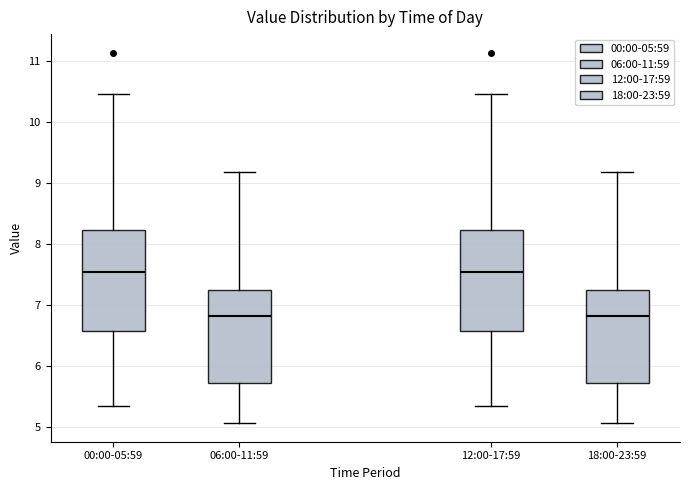

Reading left to right, read every box against the y-axis: the position of its median line, the range the box covers, and the ends of its whiskers. The values are not printed on the chart, so give them approximately, as read against the axis.

00:00-05:59: median 7.6, box 6.6 to 8.2, whiskers 5.4 to 10.5
06:00-11:59: median 6.8, box 5.7 to 7.2, whiskers 5.1 to 9.2
12:00-17:59: median 7.6, box 6.6 to 8.2, whiskers 5.4 to 10.5
18:00-23:59: median 6.8, box 5.7 to 7.2, whiskers 5.1 to 9.2